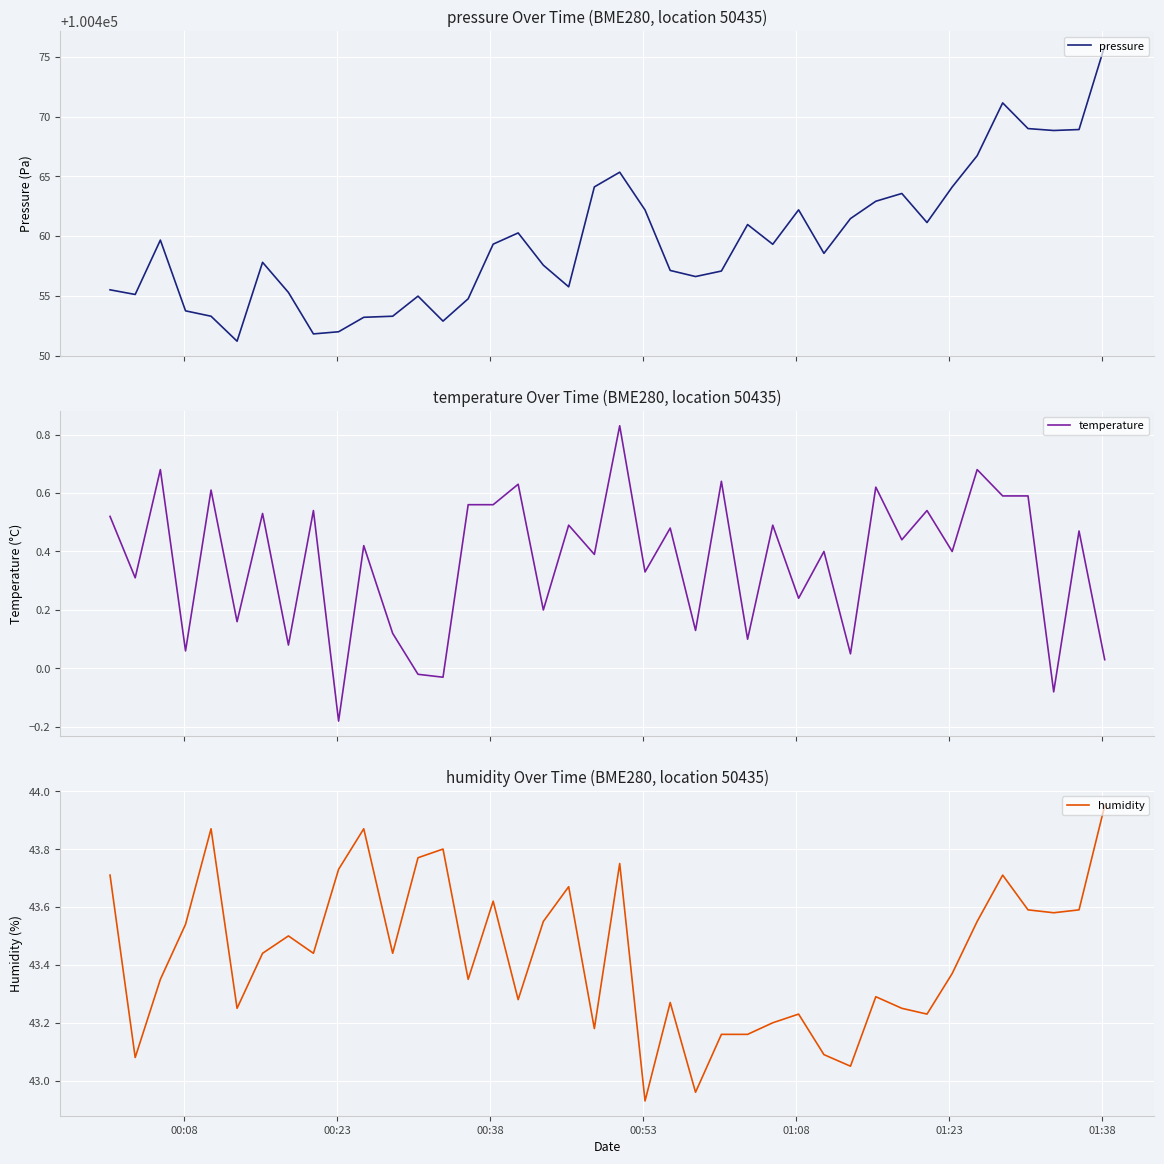

What is the value of the humidity point at the 22nd from the left?

42.9